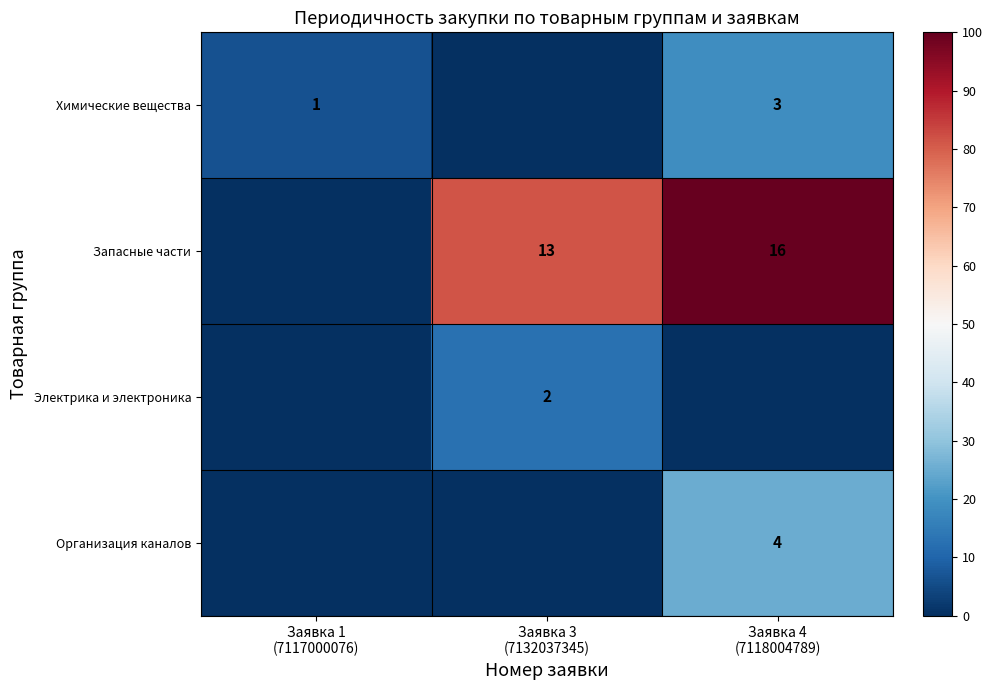

At how many categories does at least one series exceed 6?

3